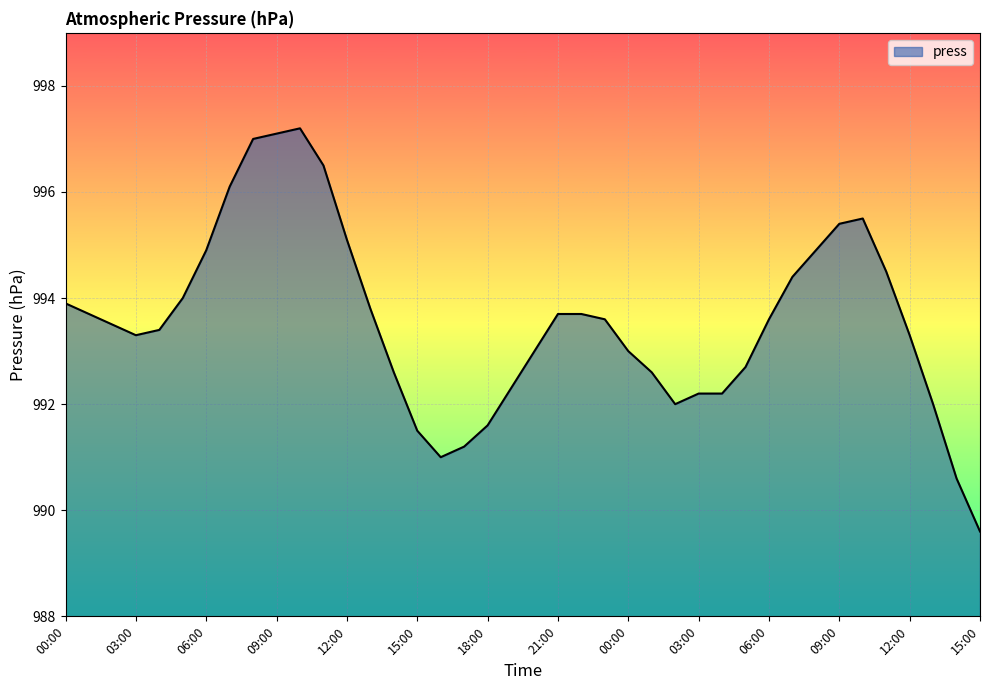

What is the smallest value displayed?

989.6